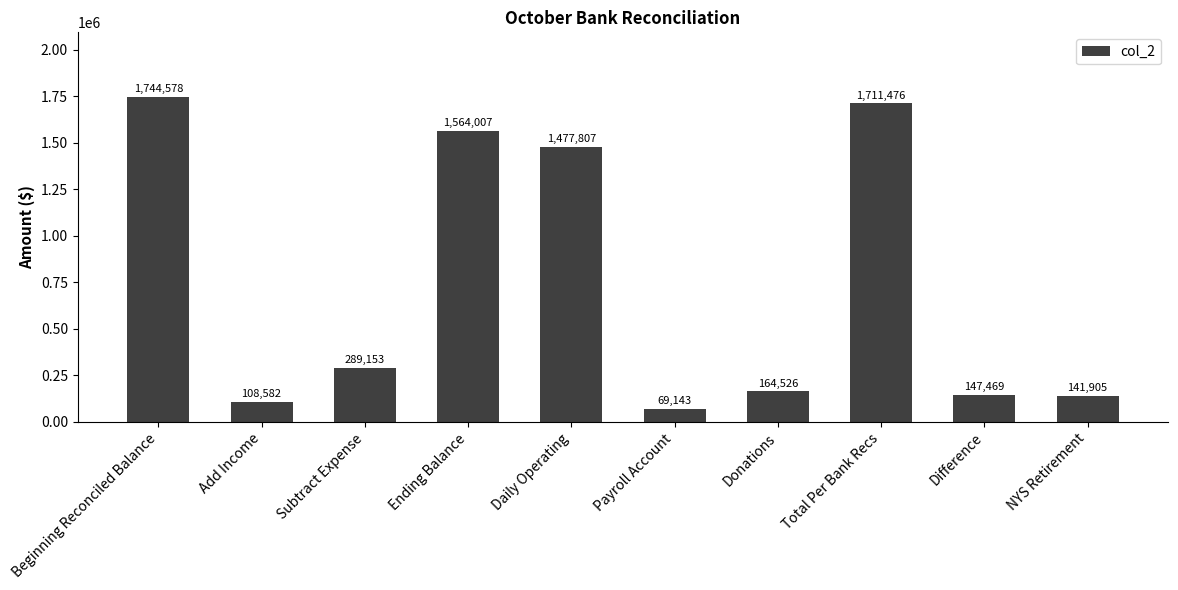

Approximately how many times larger is the value at NYS Retirement compared to Subtract Expense?

0.5